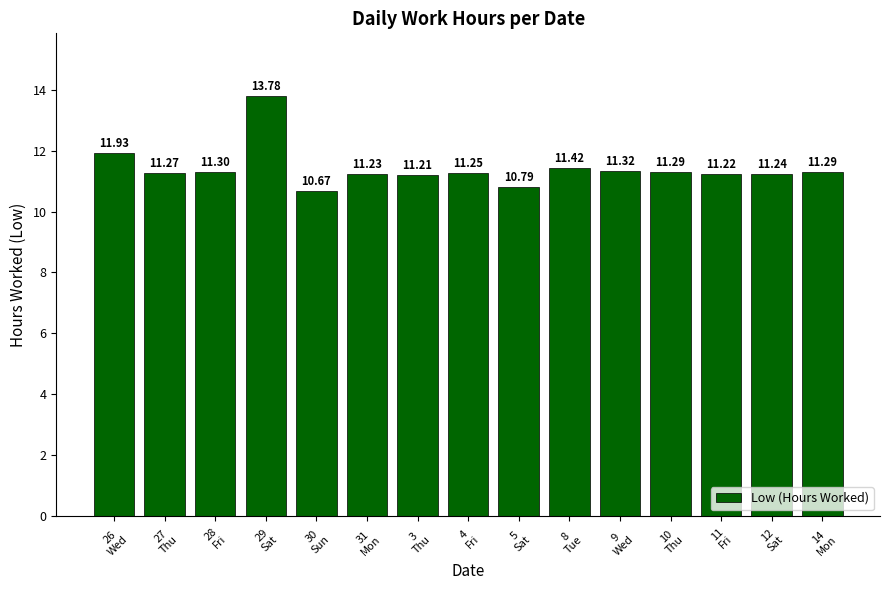

Read the value at 8
Tue.

11.4